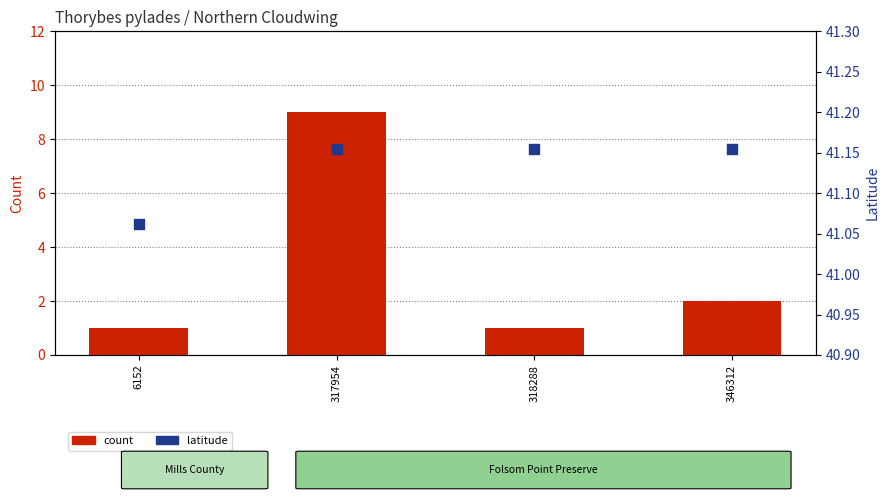

Which series reaches the maximum Y coordinate?

latitude